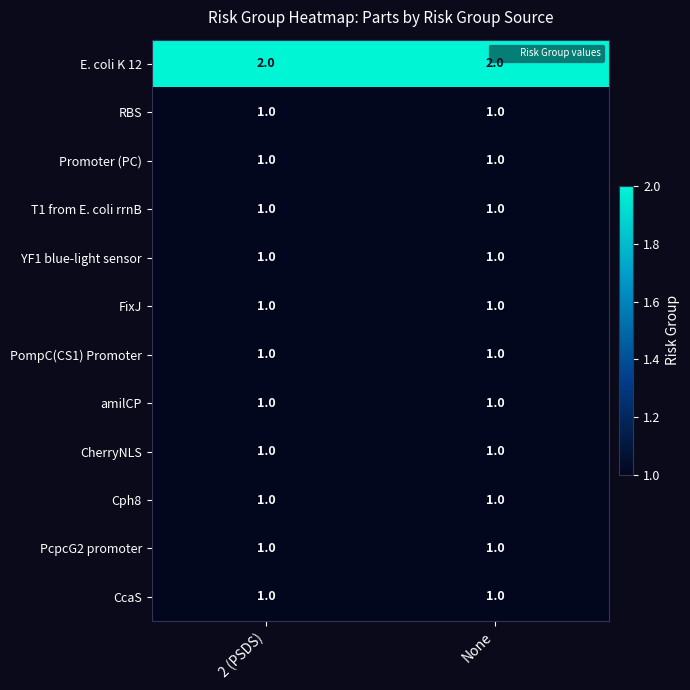

True or false: Promoter (PC) has a value of 1 at 2 (PSDS).

True